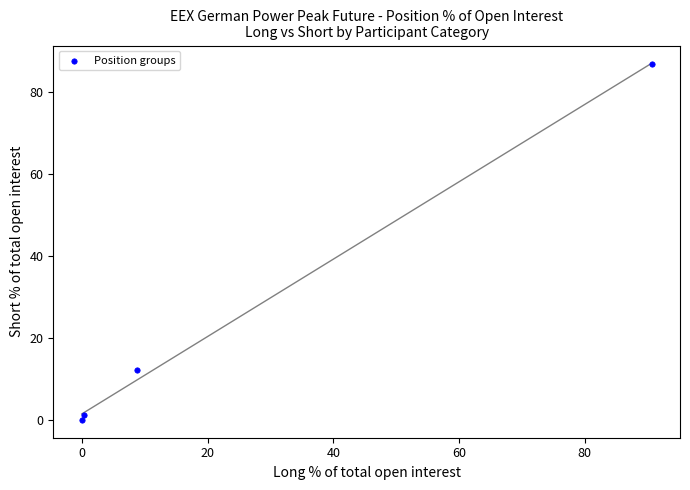

What Y value in the scatter plot is closest to 43?

12.1